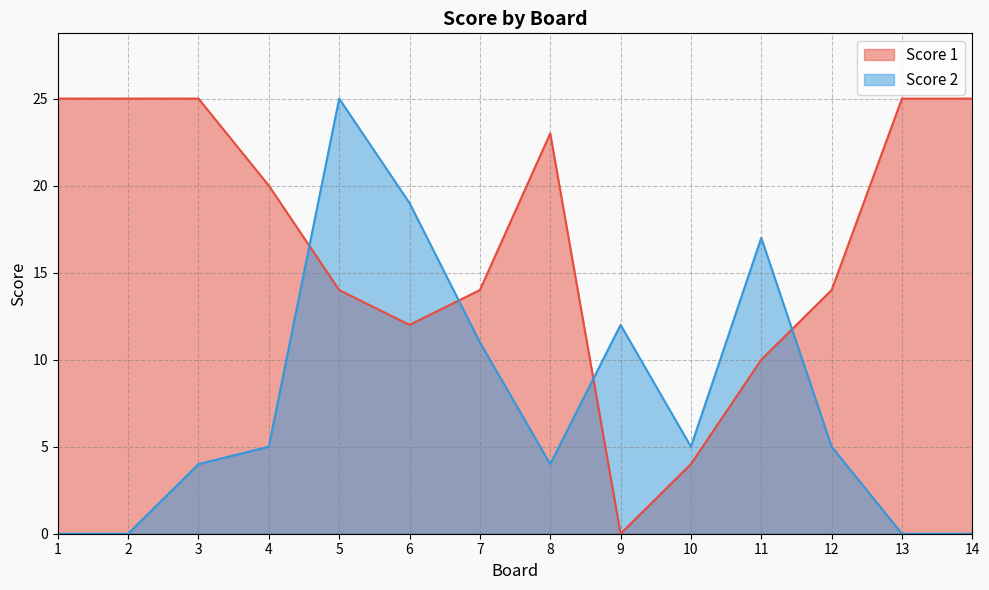

How many data points in Score 2 are above 5?

5